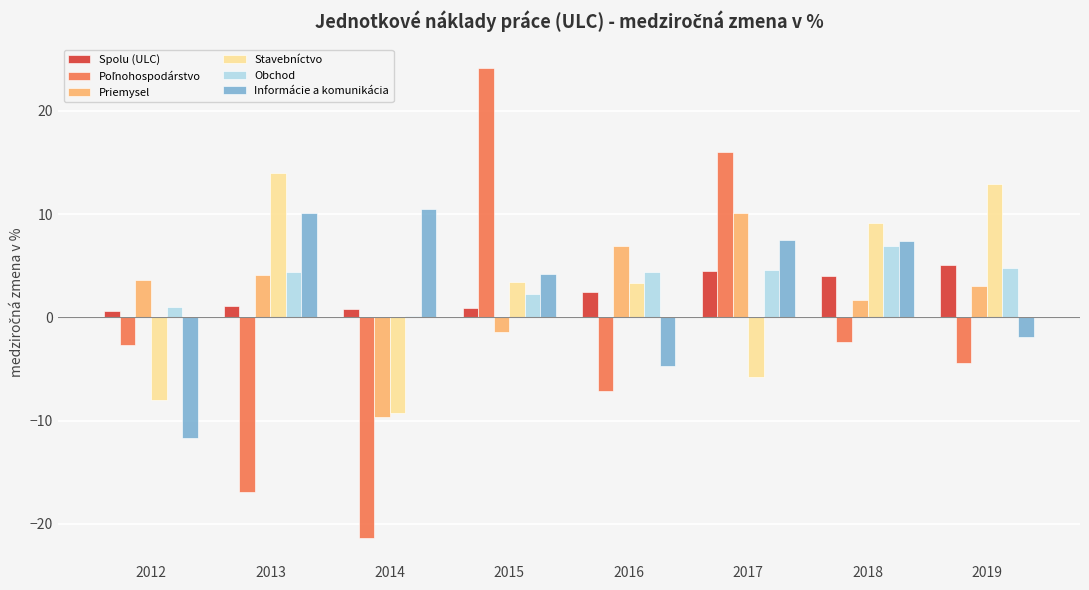

What is the total value across all series at 2018?

26.8